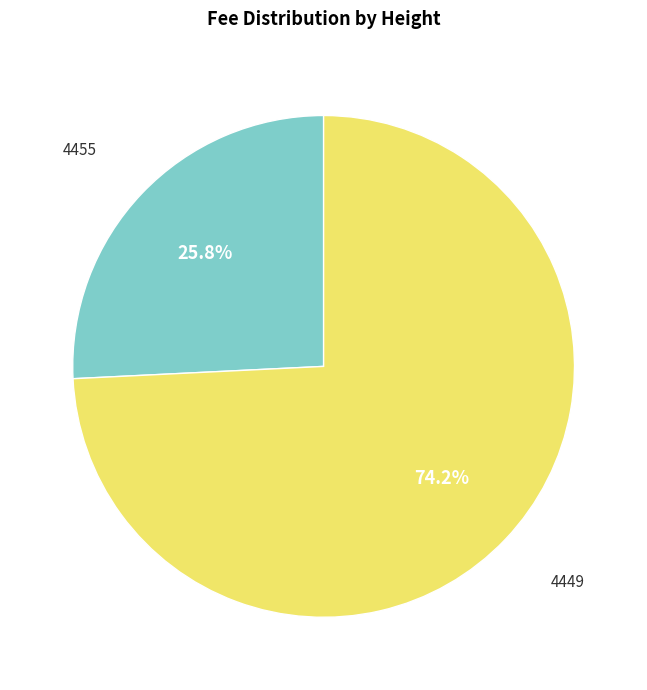

Does any single category account for the majority?

Yes